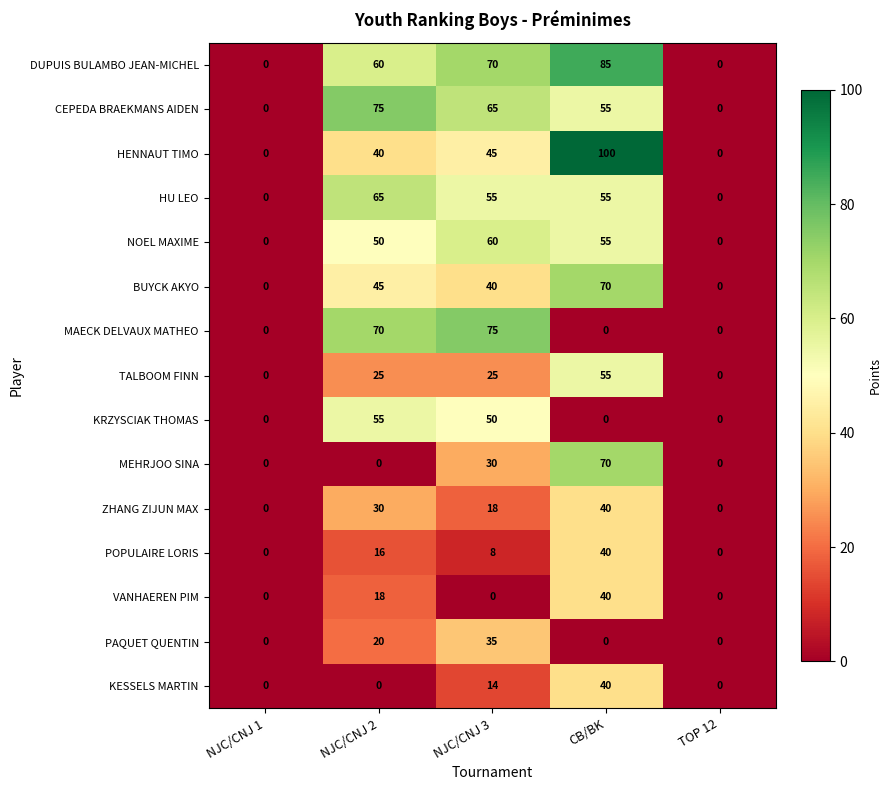

Between CB/BK and TOP 12, which series saw the biggest shift?

HENNAUT TIMO